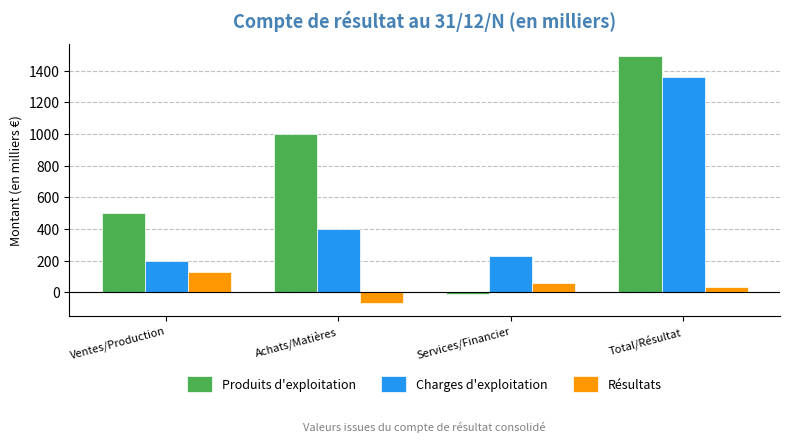

What position from the left is Total/Résultat?

4